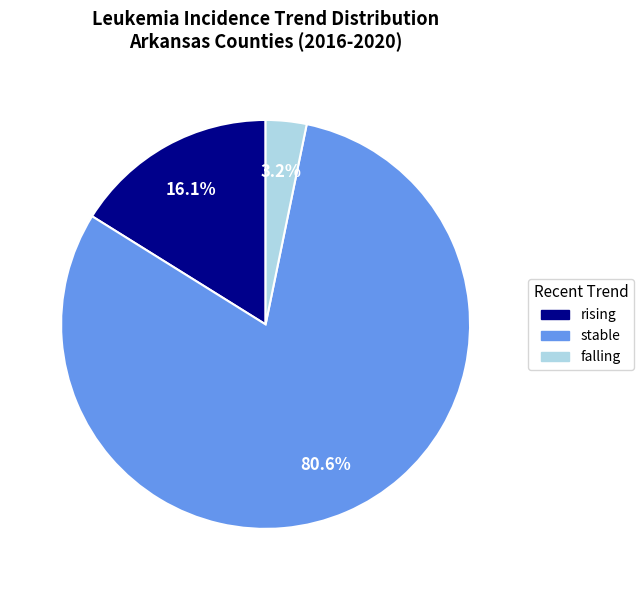

Does falling represent more than half of the total?

No